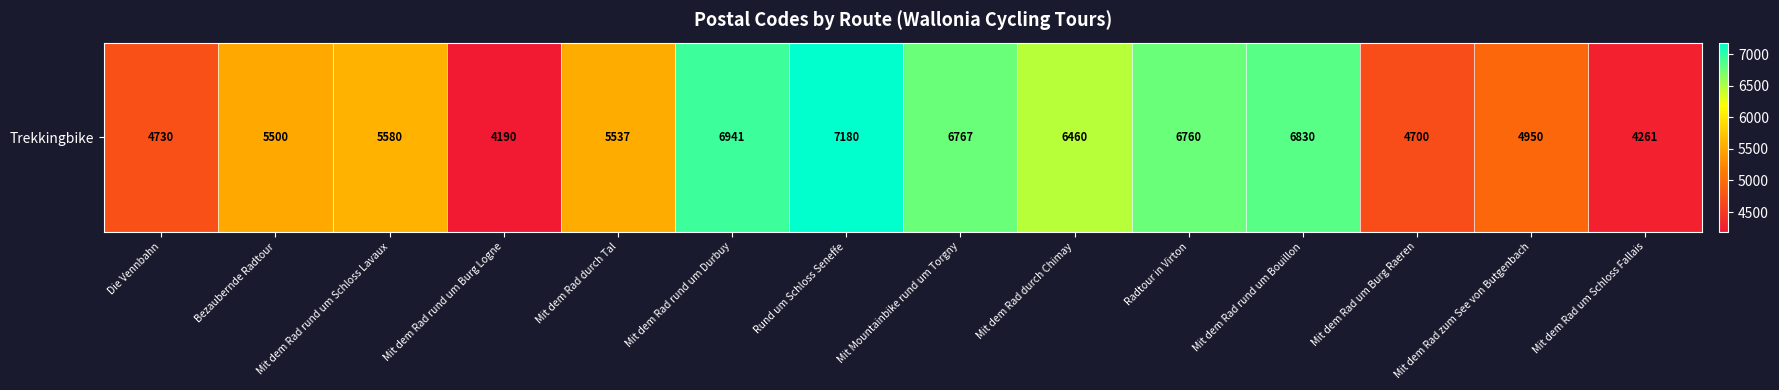

What is the difference between the second highest and minimum values?

2751